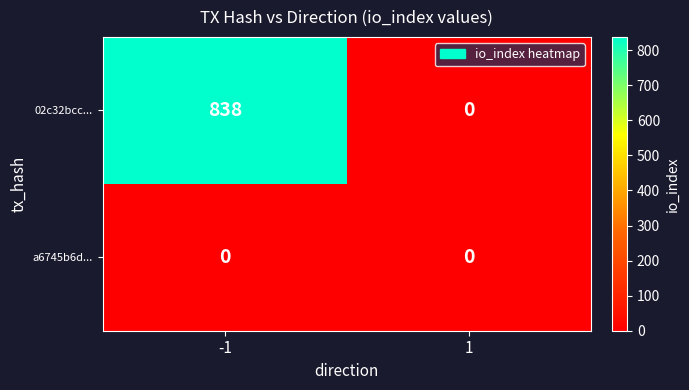

Which series has the largest total across all categories?

02c32bcc...